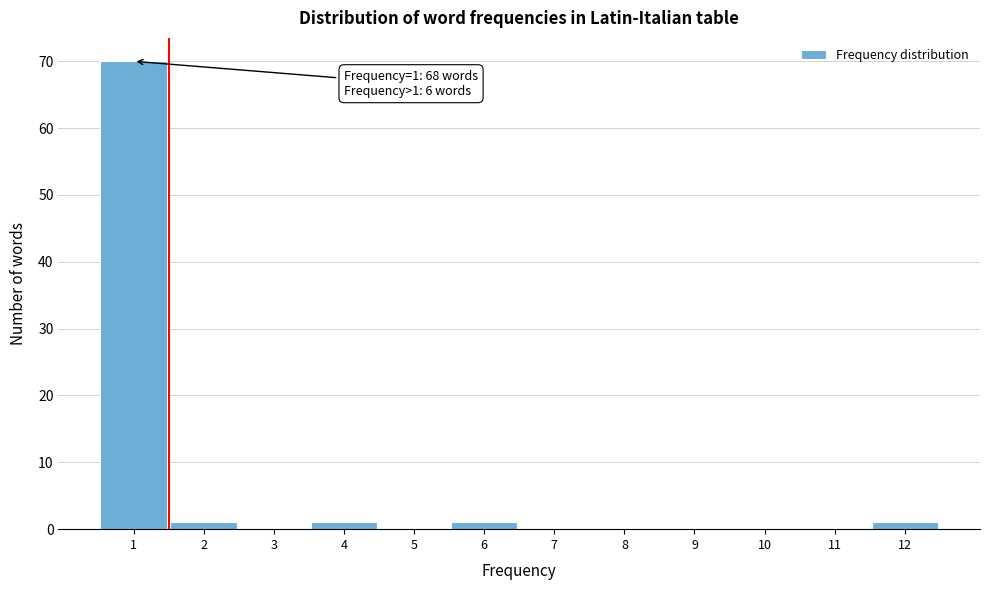

Reading left to right, transcribe all the data shown in this chart.

1=70	2=1	3=0	4=1	5=0	6=1	7=0	8=0	9=0	10=0	11=0	12=1